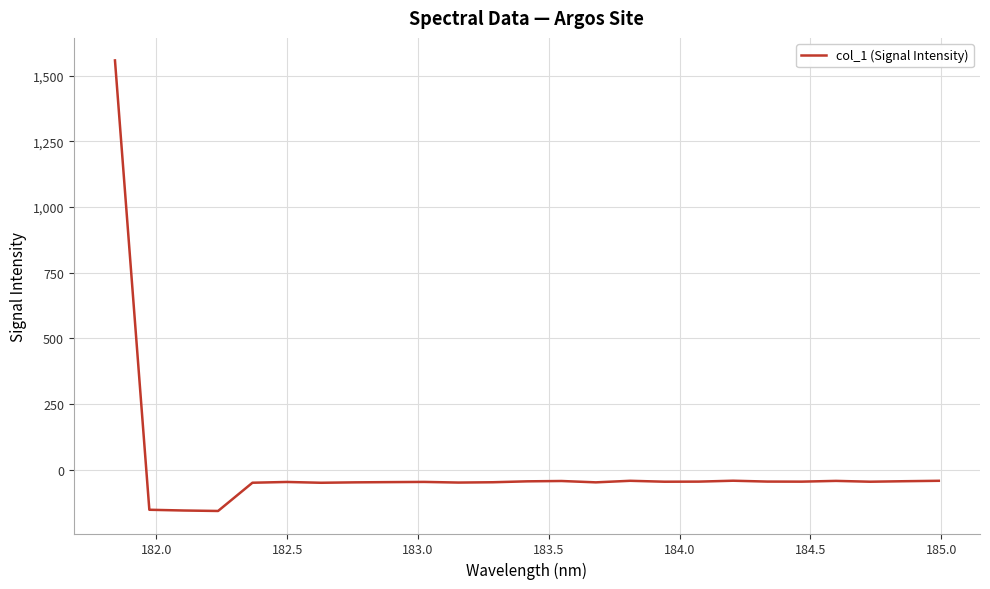

What is the greatest value displayed?

1557.5